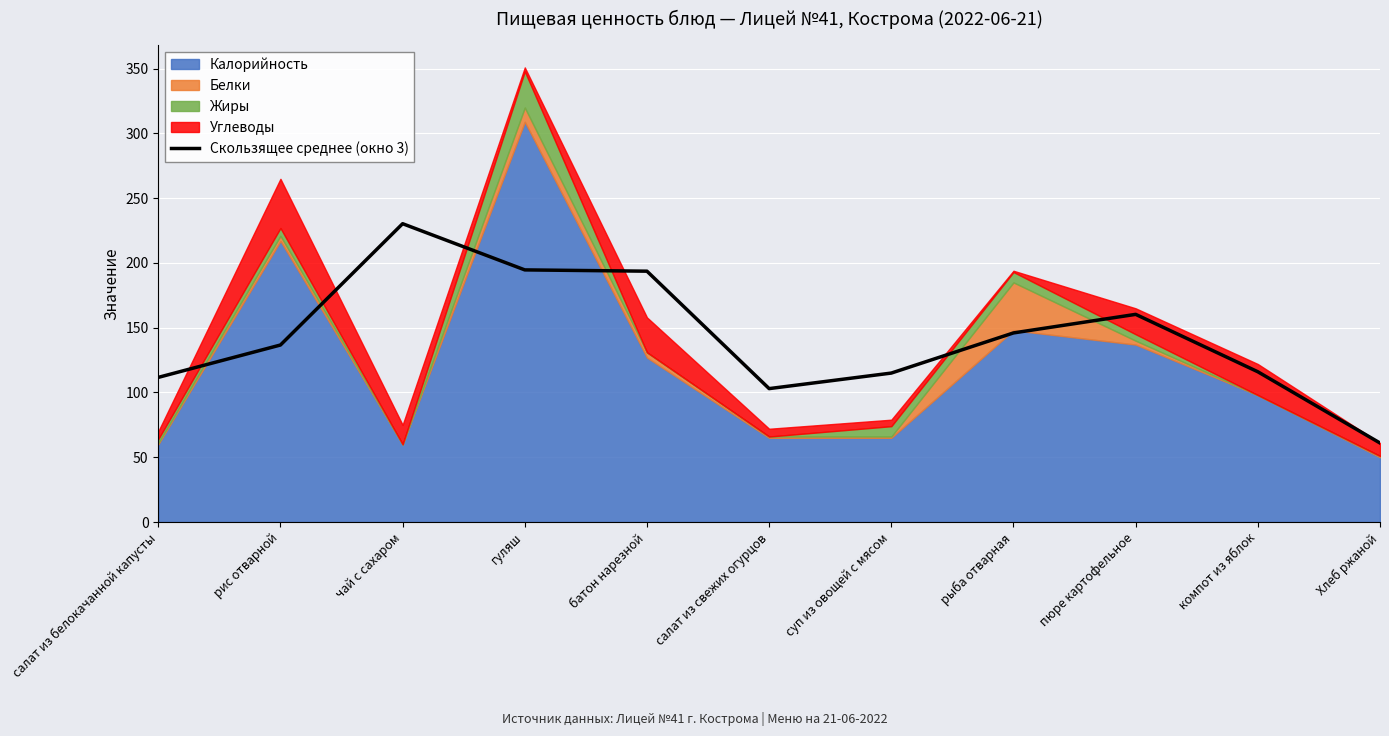

What is the maximum value for Скользящее среднее (окно 3)?

230.3